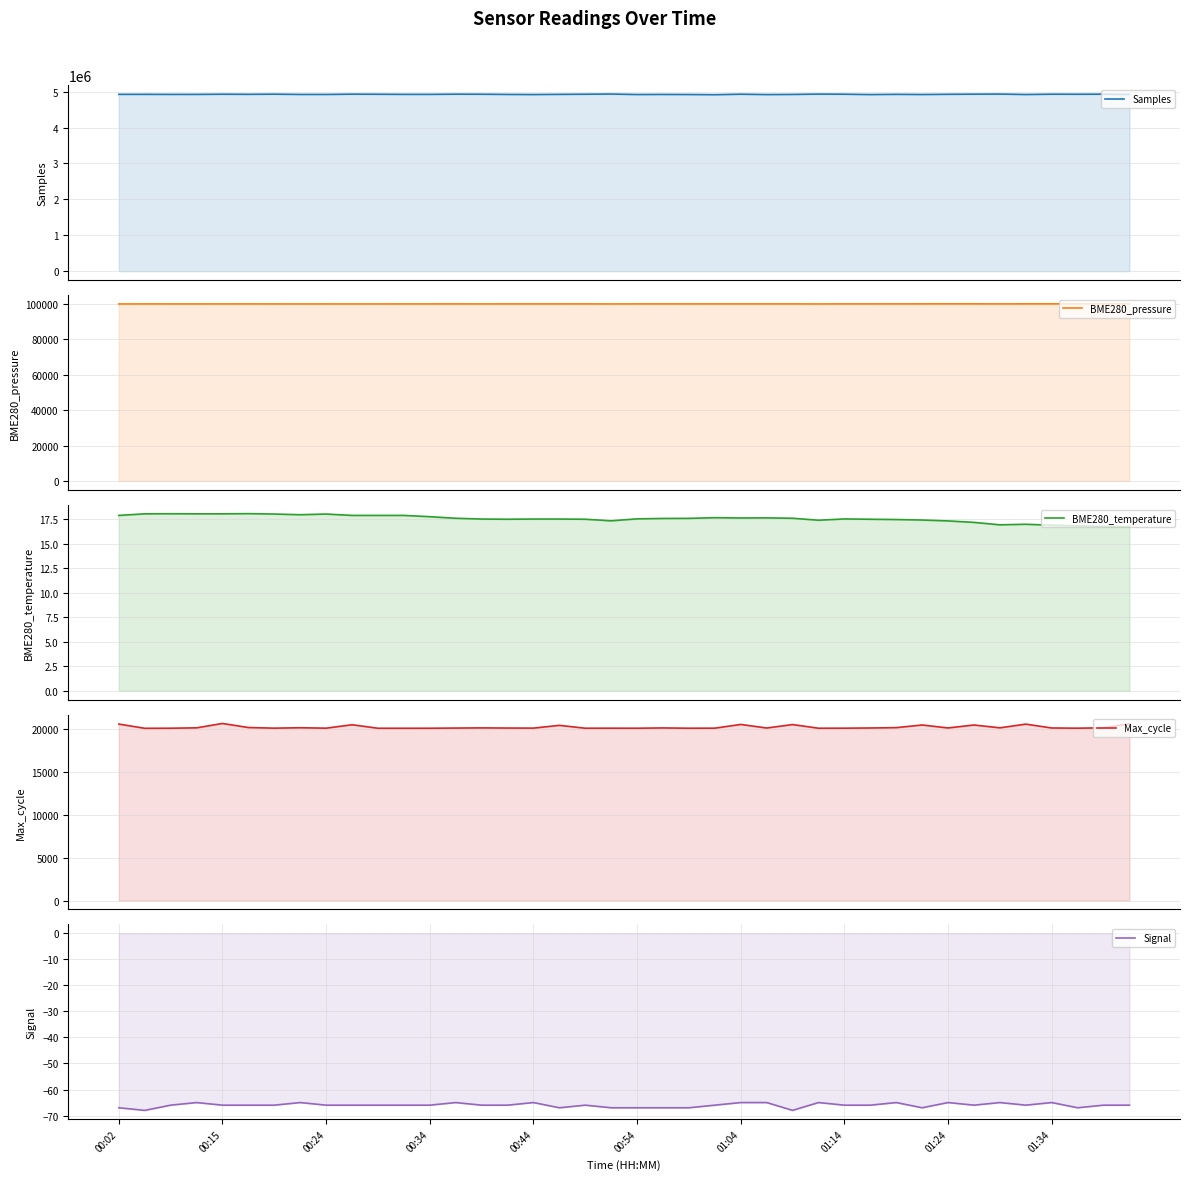

Which series has the largest total across all categories?

Samples